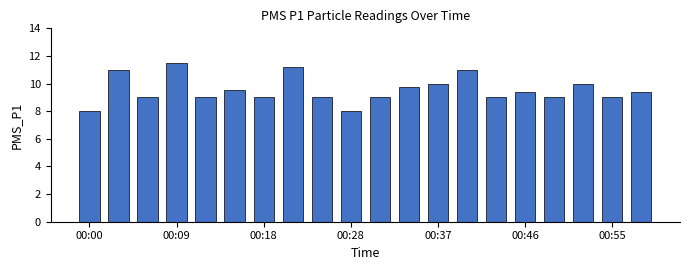

What is the smallest value displayed?

8.0